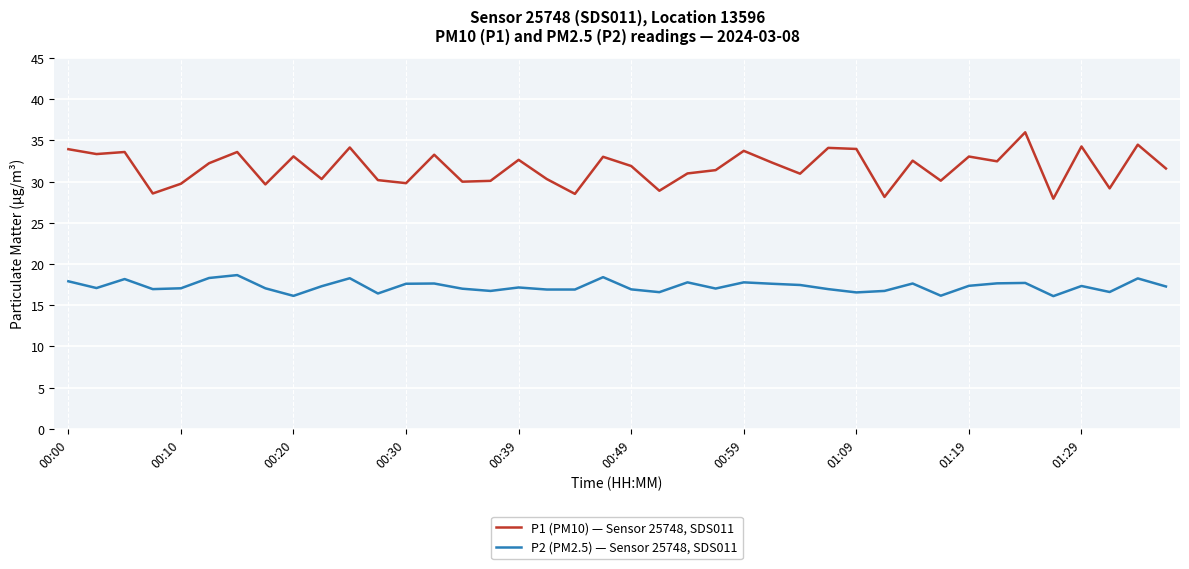

True or false: P1 (PM10) — Sensor 25748, SDS011 and P2 (PM2.5) — Sensor 25748, SDS011 intersect in this chart.

False